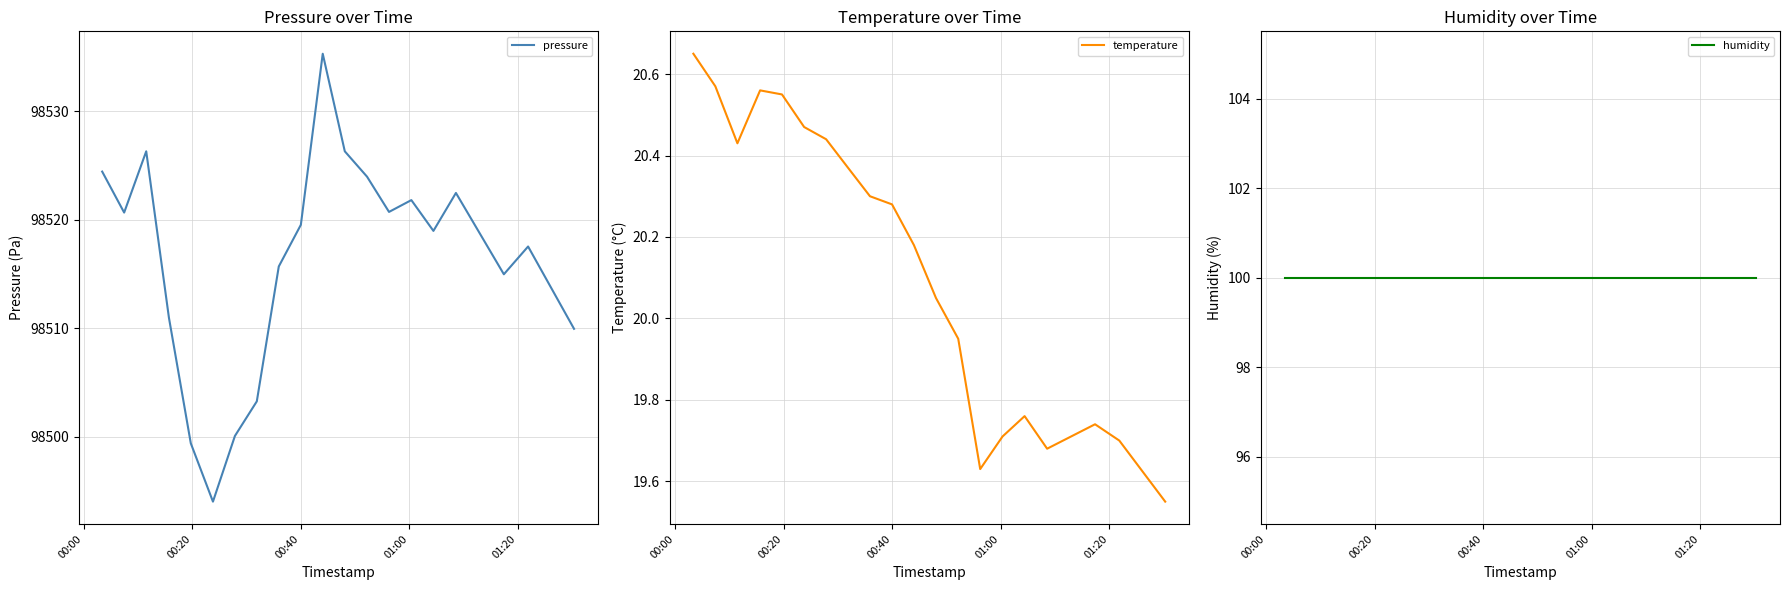

At how many categories does at least one series exceed 19295?

20